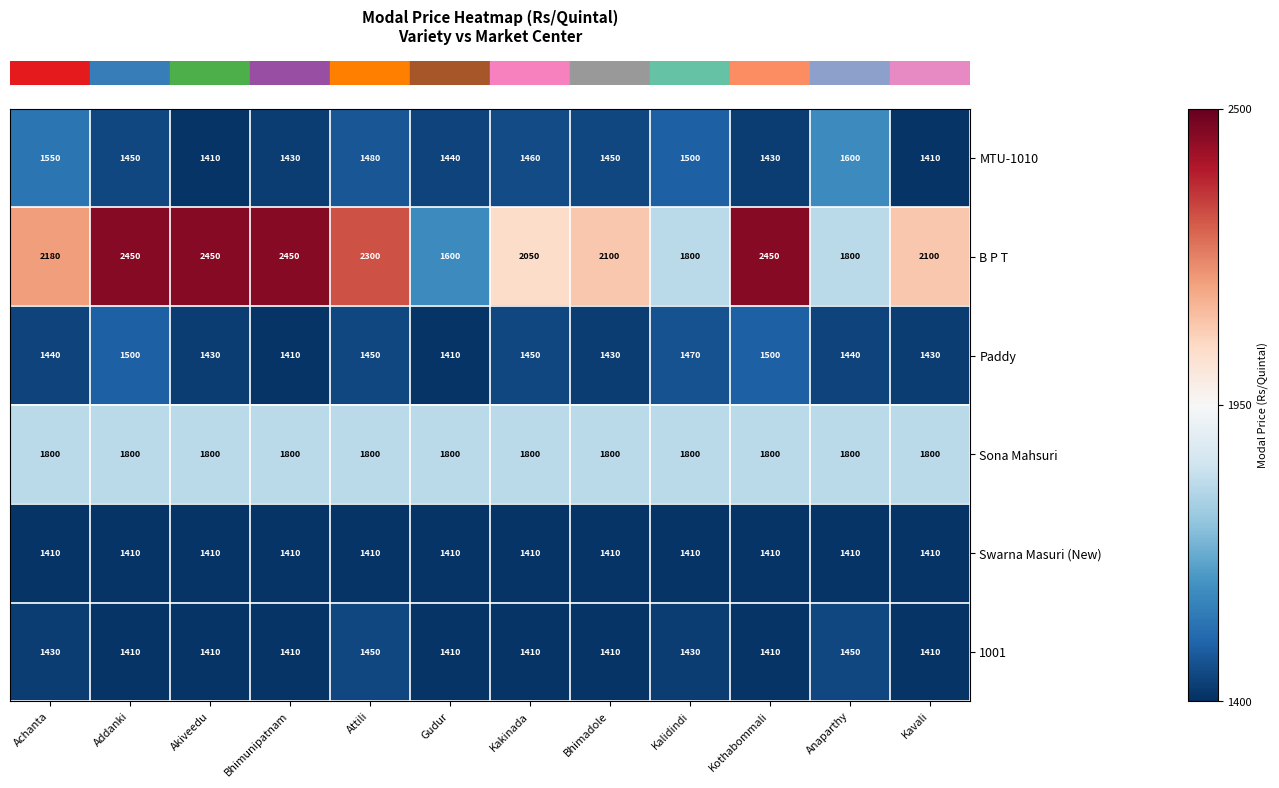

True or false: B P T has a value of 2450 at Kothabommali.

True